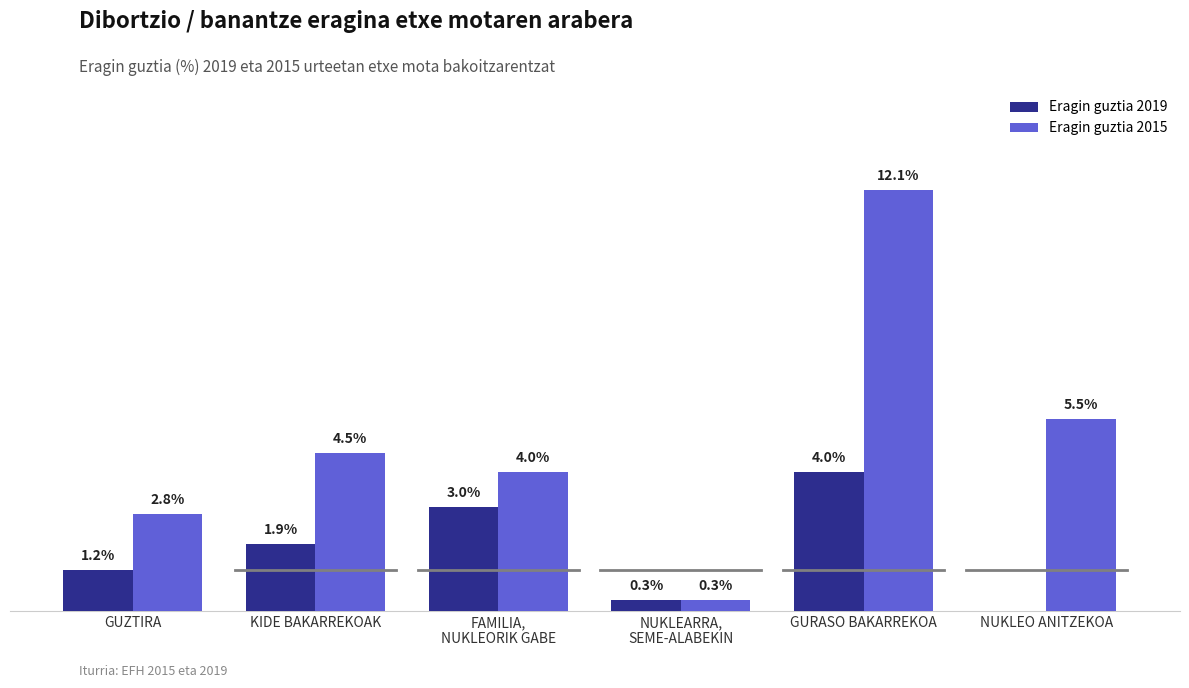

At which category is the sum across all series the highest?

GURASO BAKARREKOA